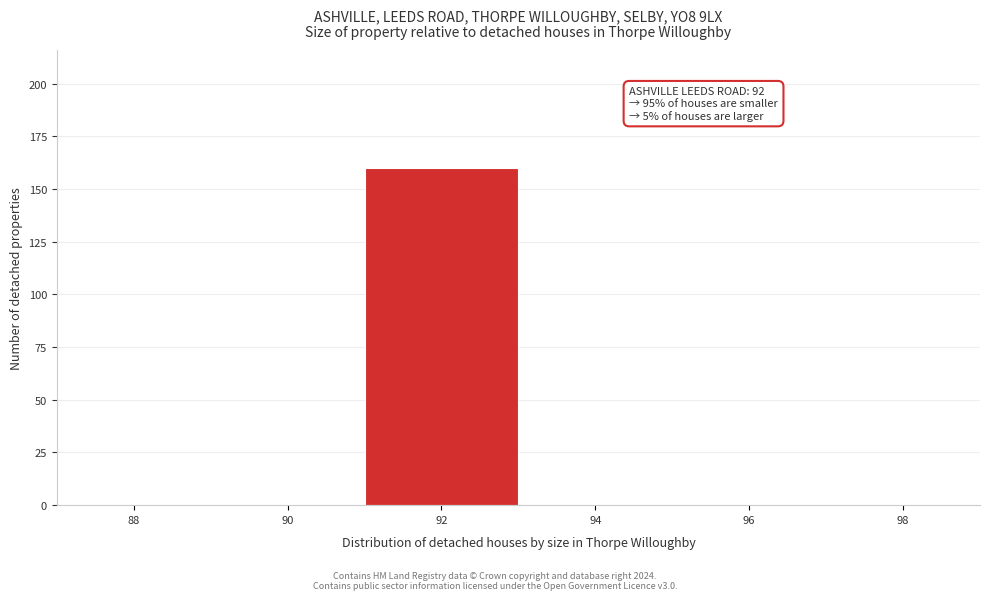

Reading left to right, list all the values displayed in this chart.

88=0	90=0	92=160	94=0	96=0	98=0